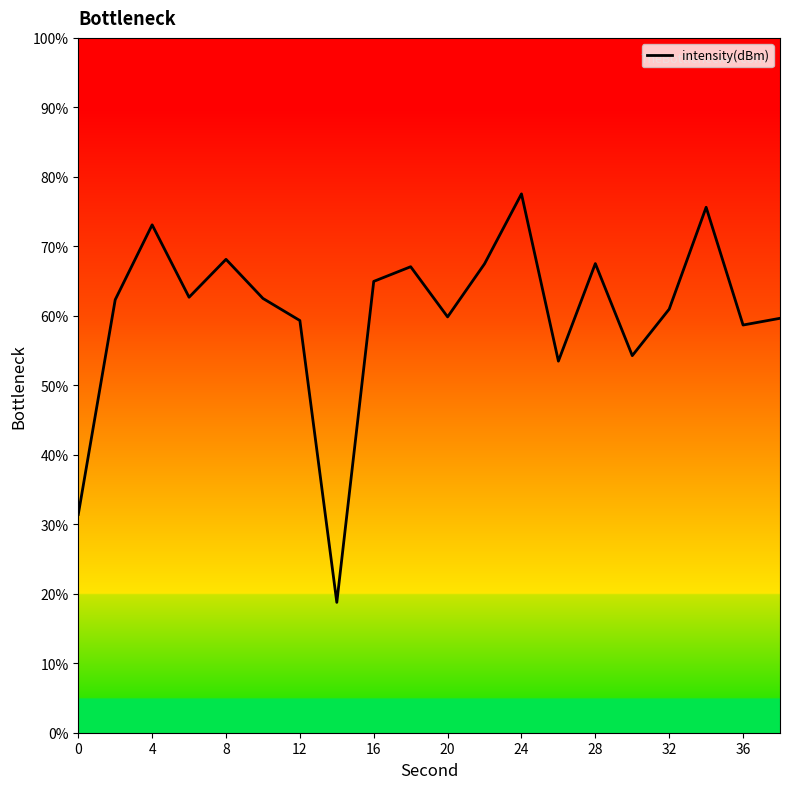

What is the greatest value displayed?

77.6